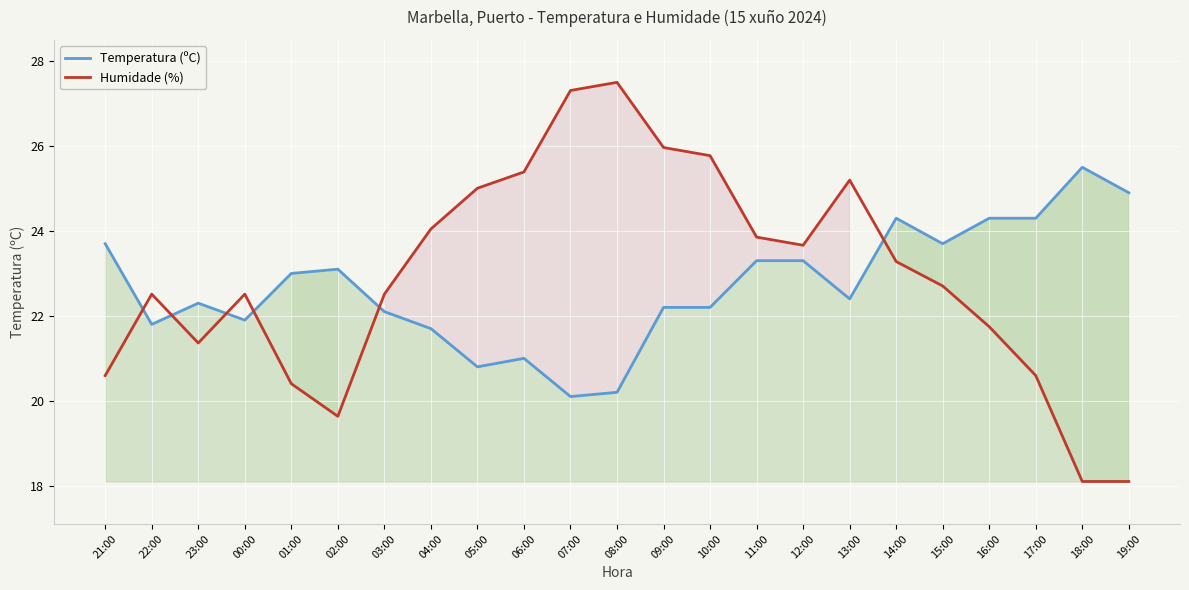

Rank the series by their average value, from highest to lowest.

Humidade (%), Temperatura (ºC)